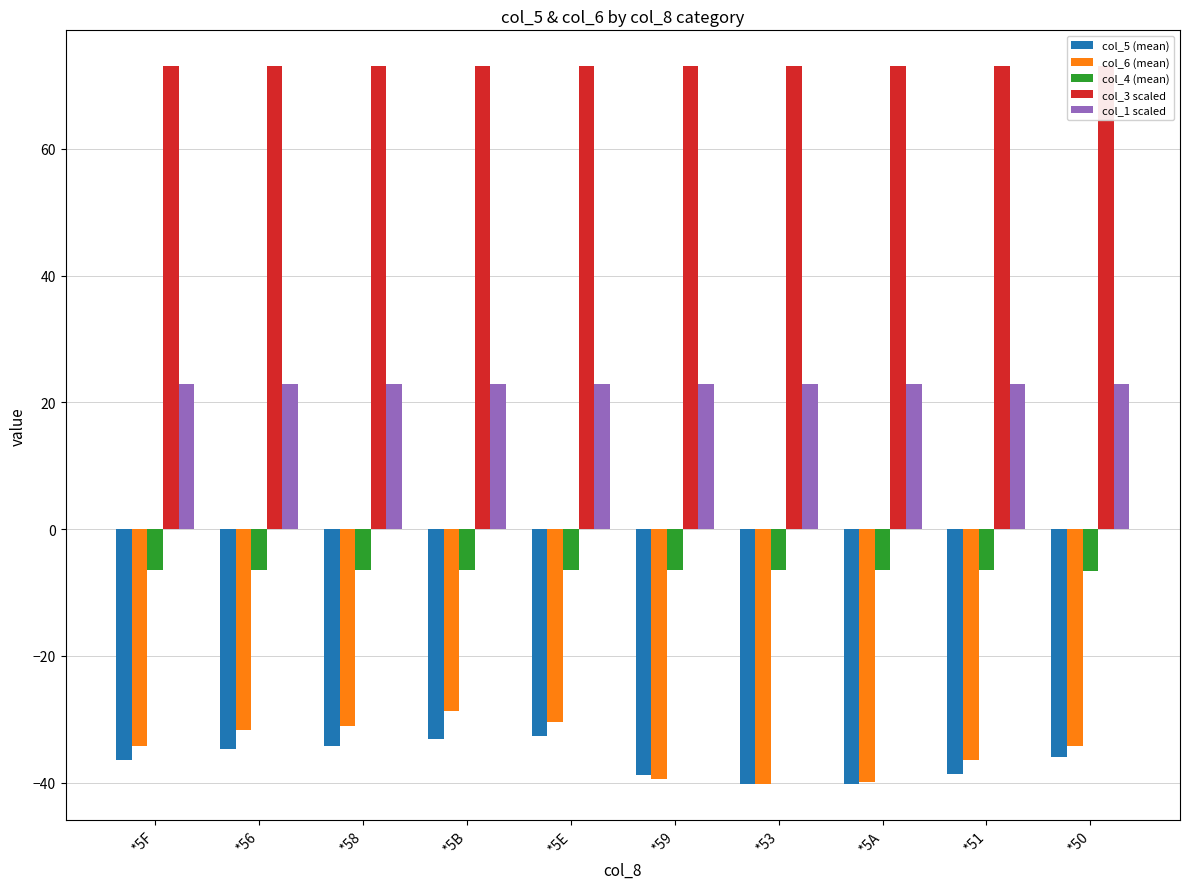

The col_6 (mean) series shows -39.4 at *59. True or false?

True